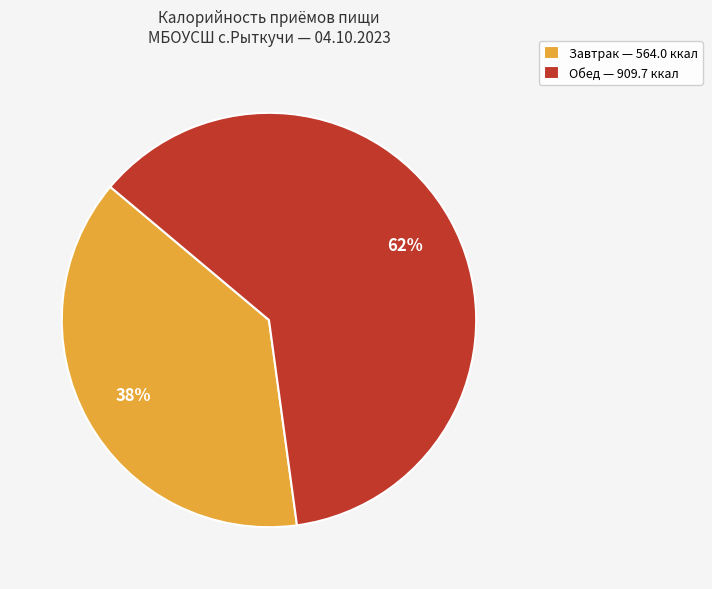

Between Обед — 909.7 ккал and Завтрак — 564.0 ккал, which is larger?

Обед — 909.7 ккал